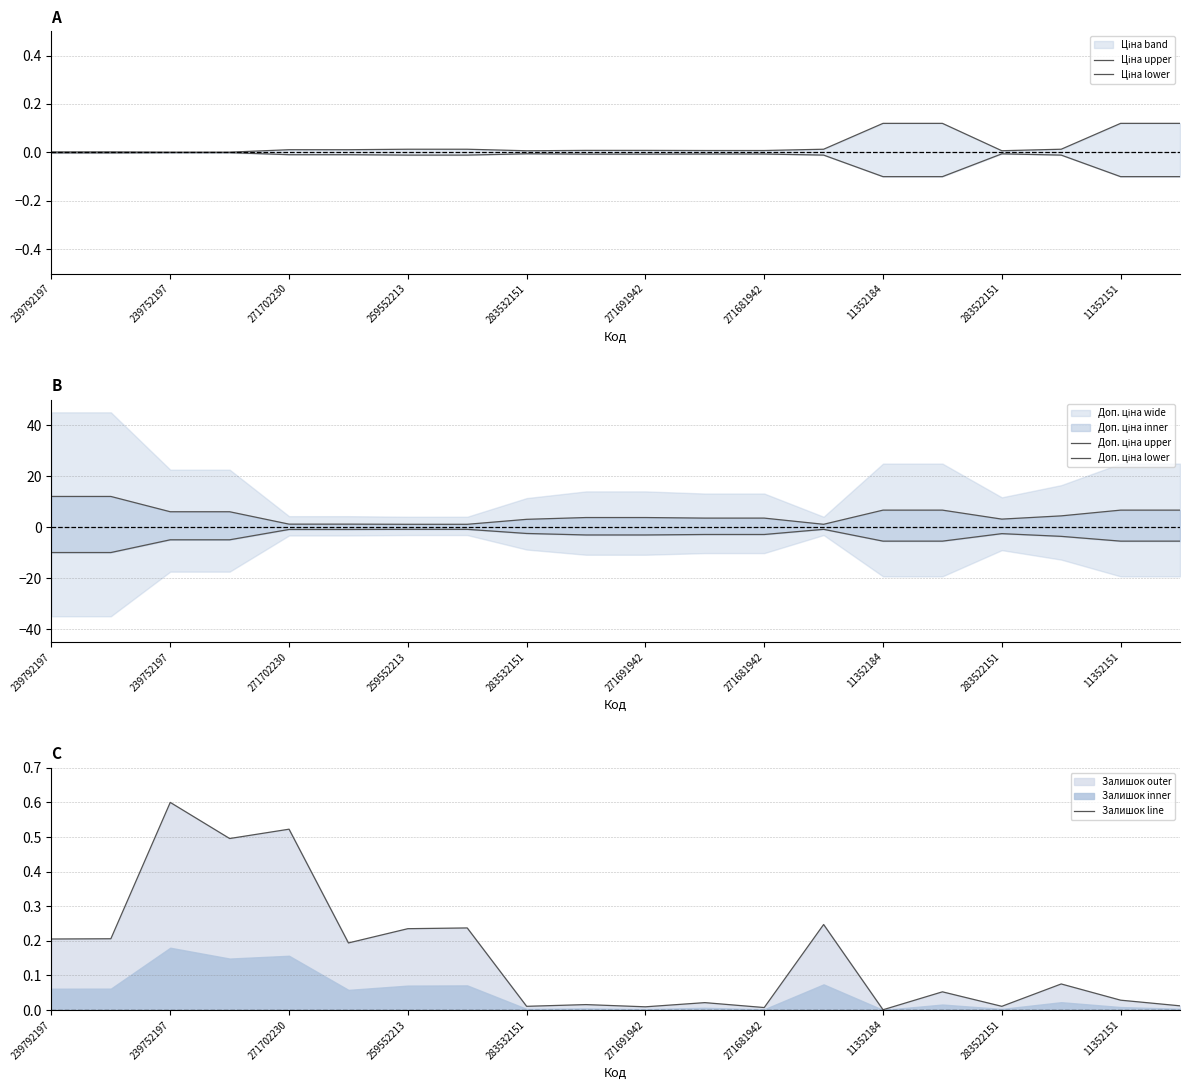

At which label does Залишок line reach its peak?

239752197